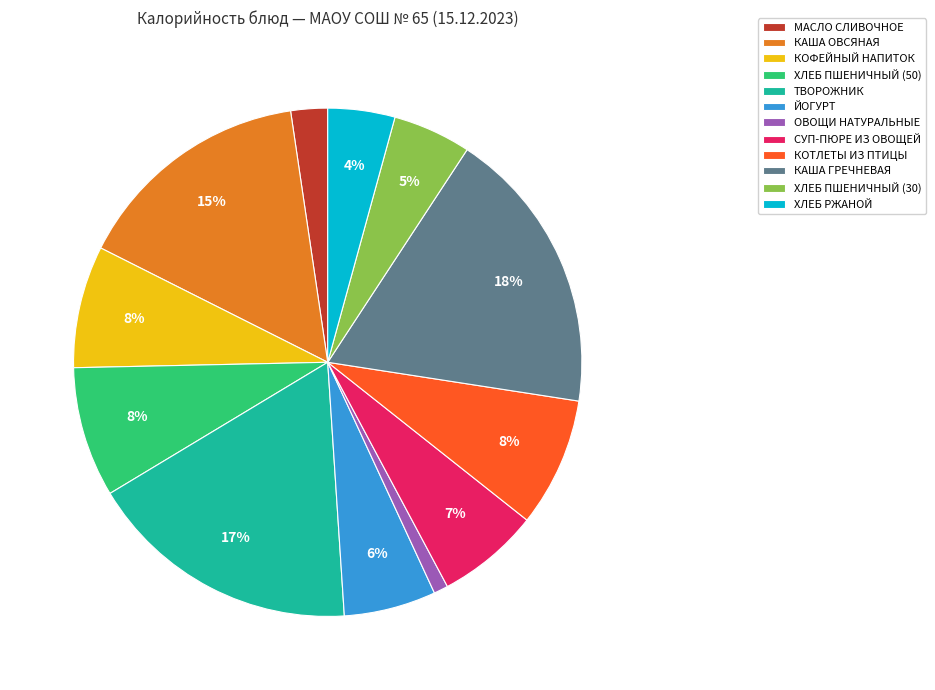

What is the smallest slice in the pie chart?

ОВОЩИ НАТУРАЛЬНЫЕ